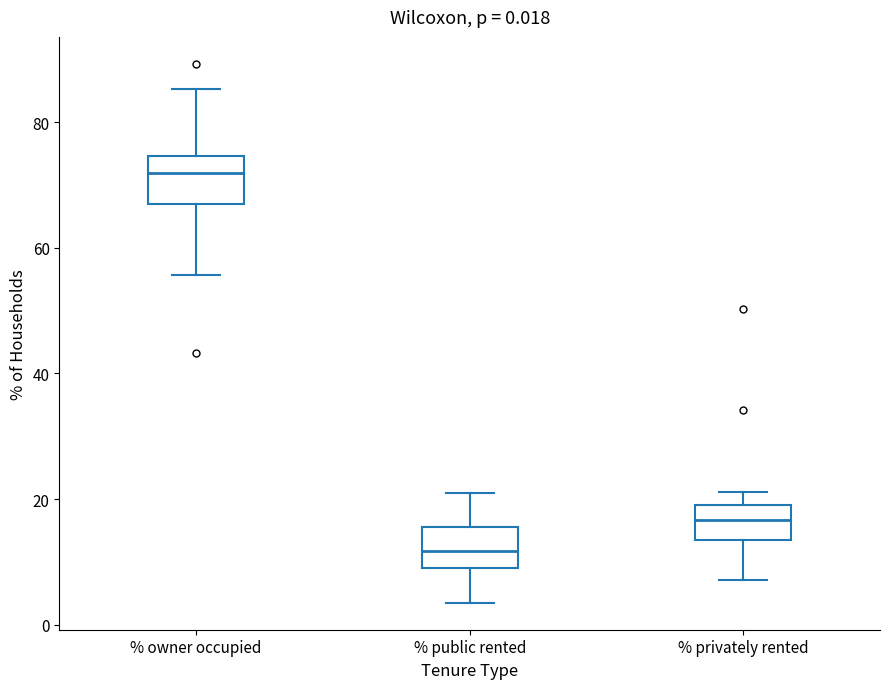

Which box's median line is the highest?

% owner occupied